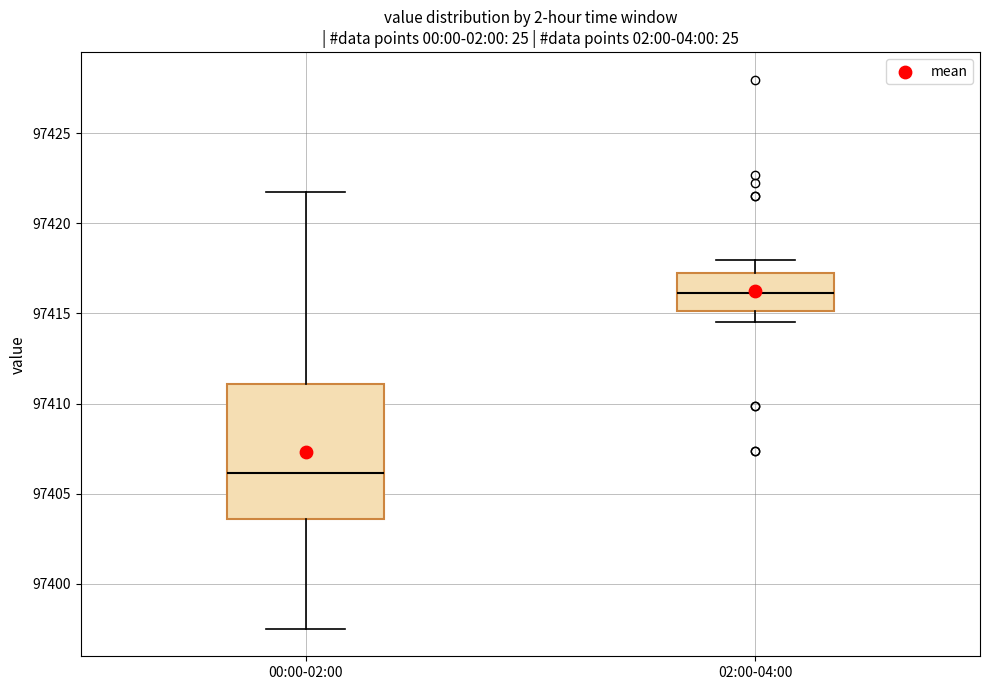

Which box's median line is the lowest?

00:00-02:00